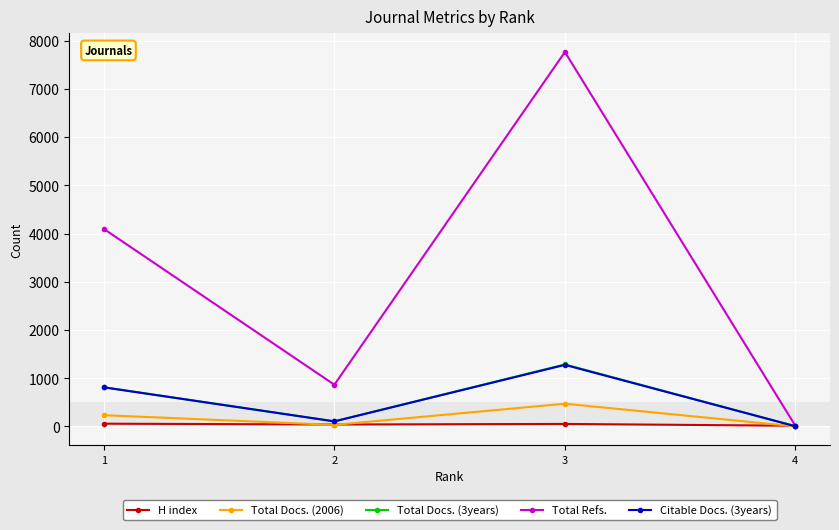

What is the sum of all Citable Docs. (3years) values?

2199